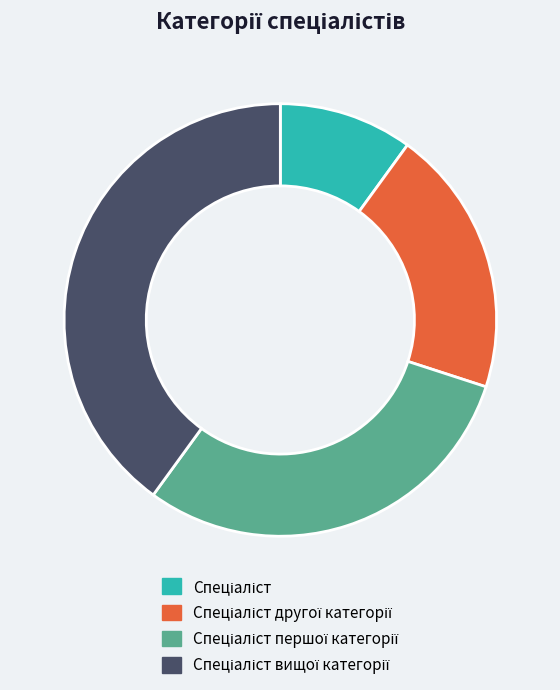

Is there any slice that represents more than half of the pie?

No